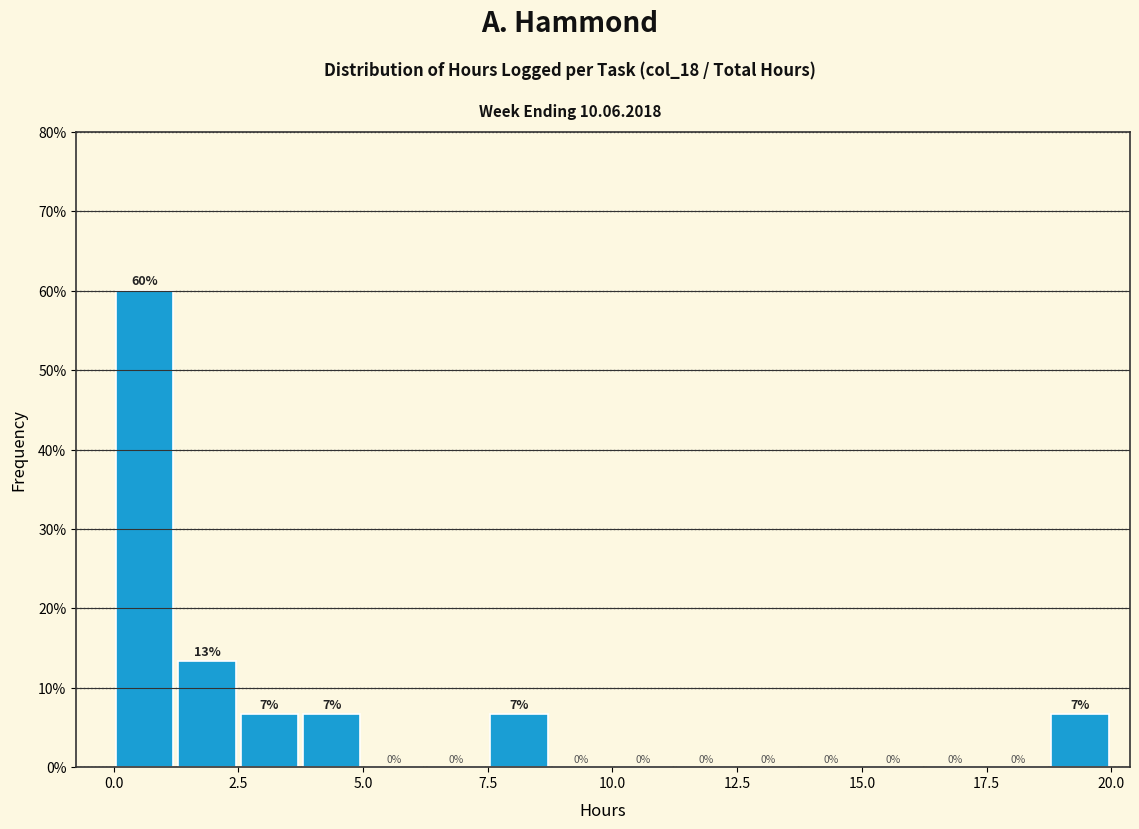

Read against the x-axis, roughly where is the centre of the tallest bar?

0.5